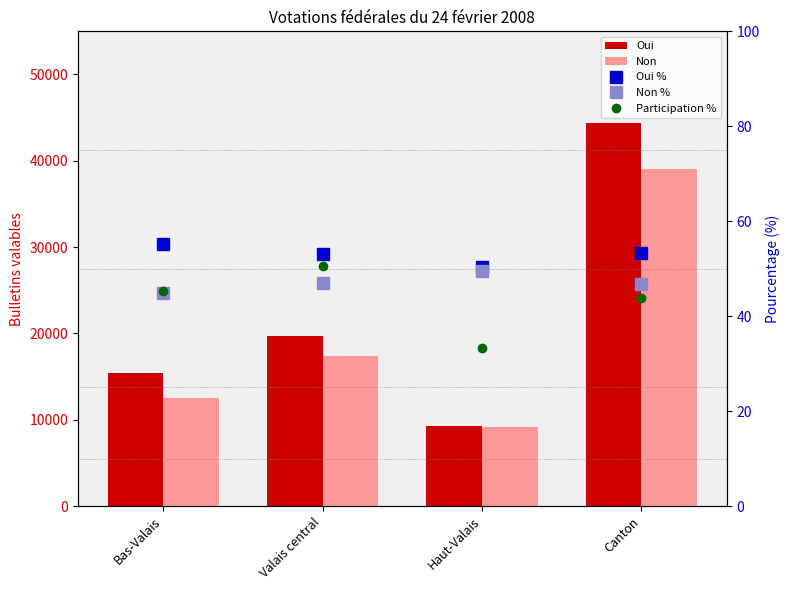

What are all the series names shown in the legend?

Oui, Non, Oui %, Non %, Participation %